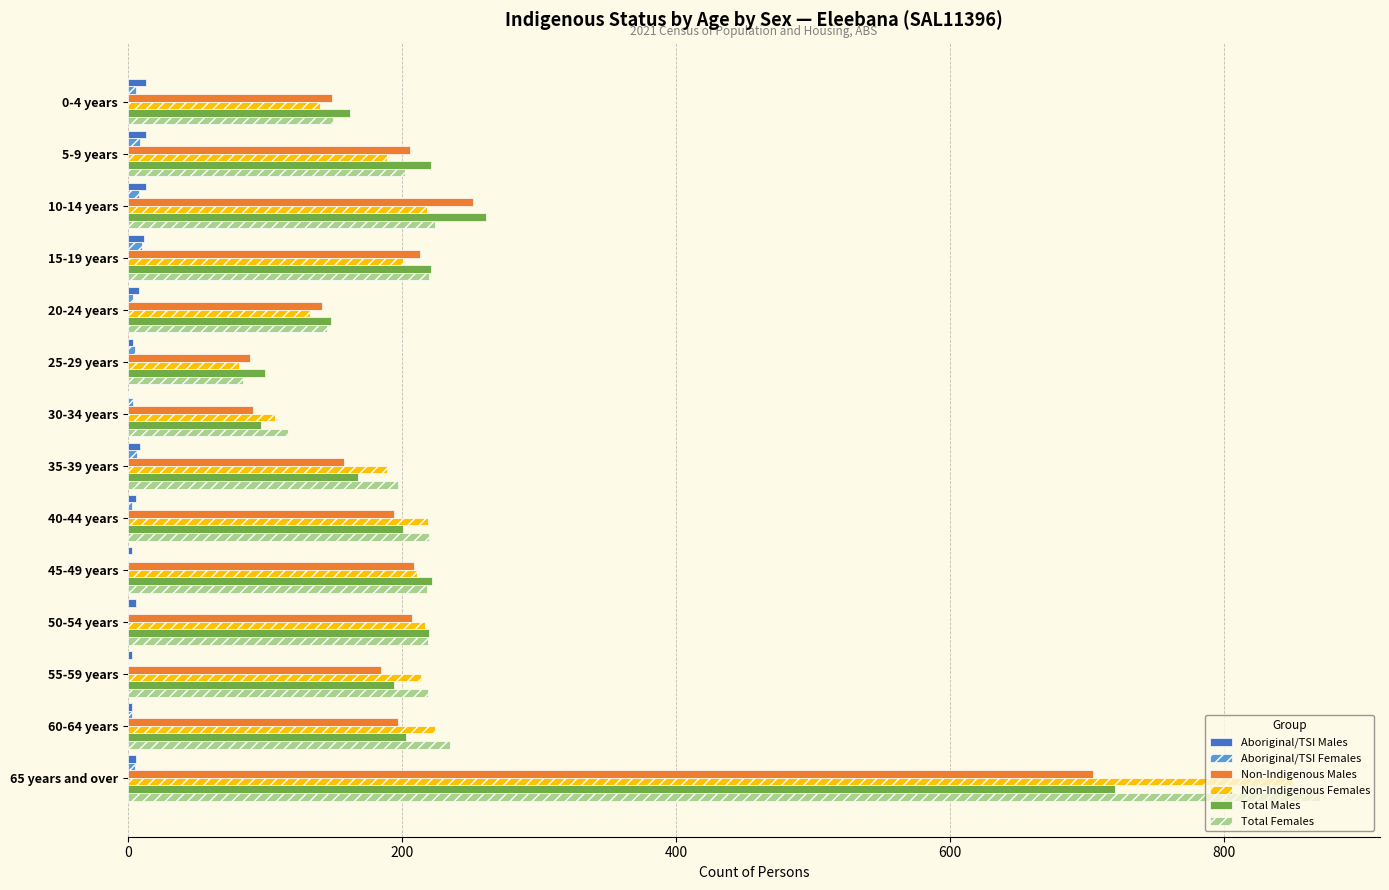

What is the highest value of the Total Females series?

870